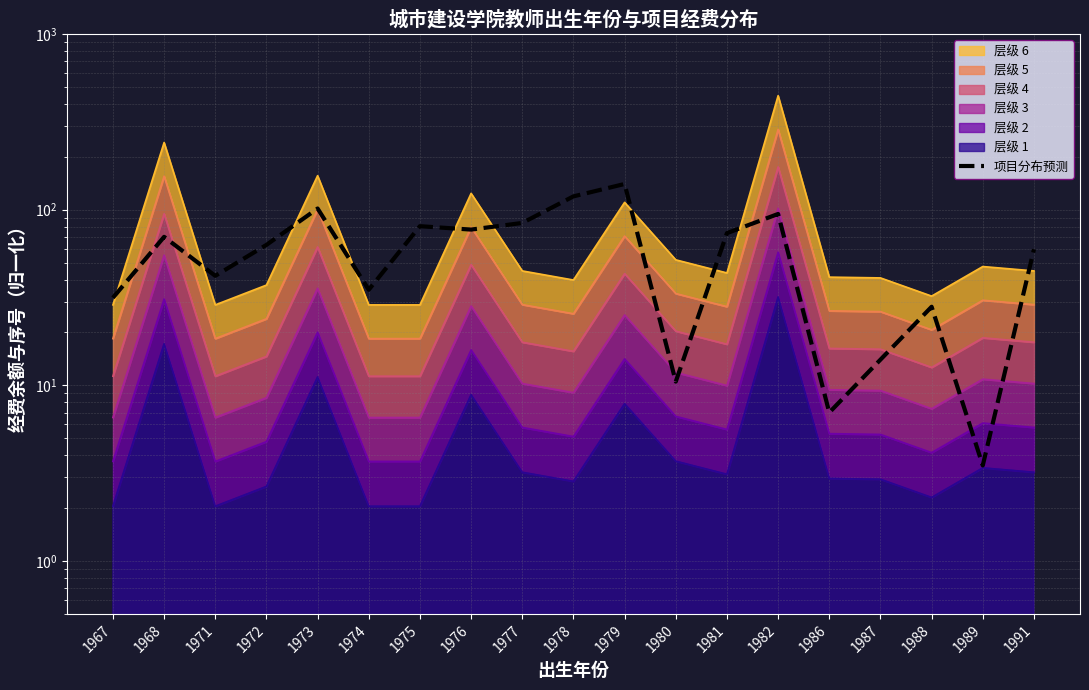

What is the difference between the values at 1986 and 1977?

77.0